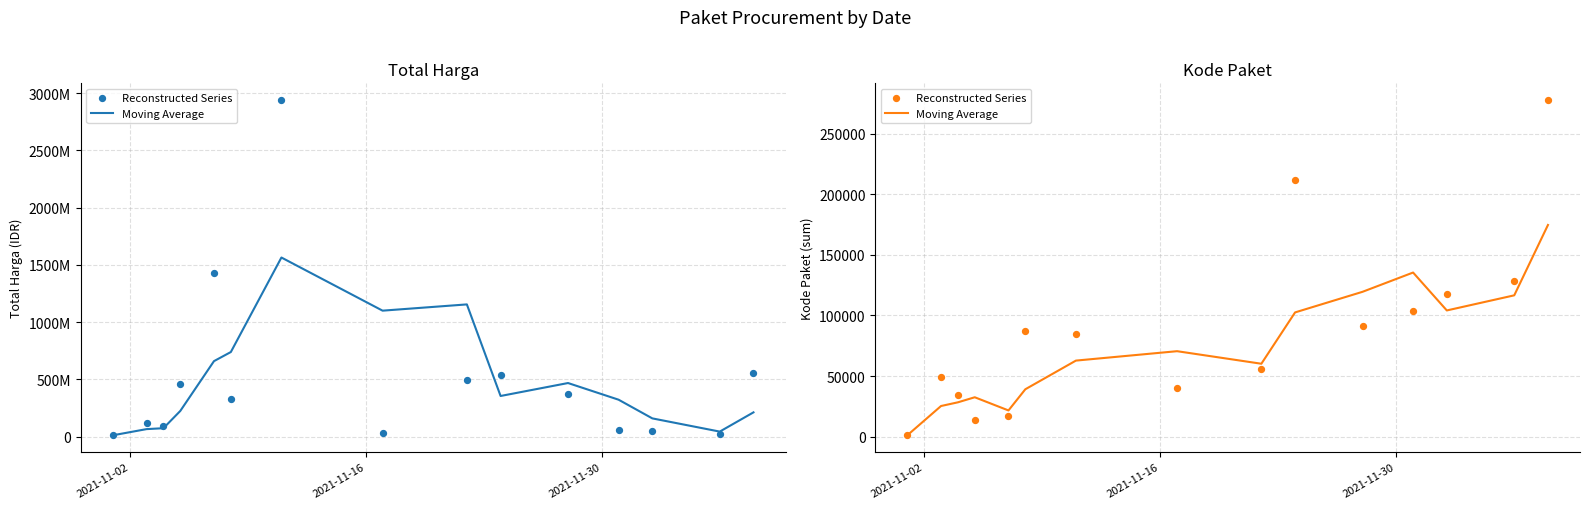

What are all the series names shown in the legend?

Moving Average, Reconstructed Series